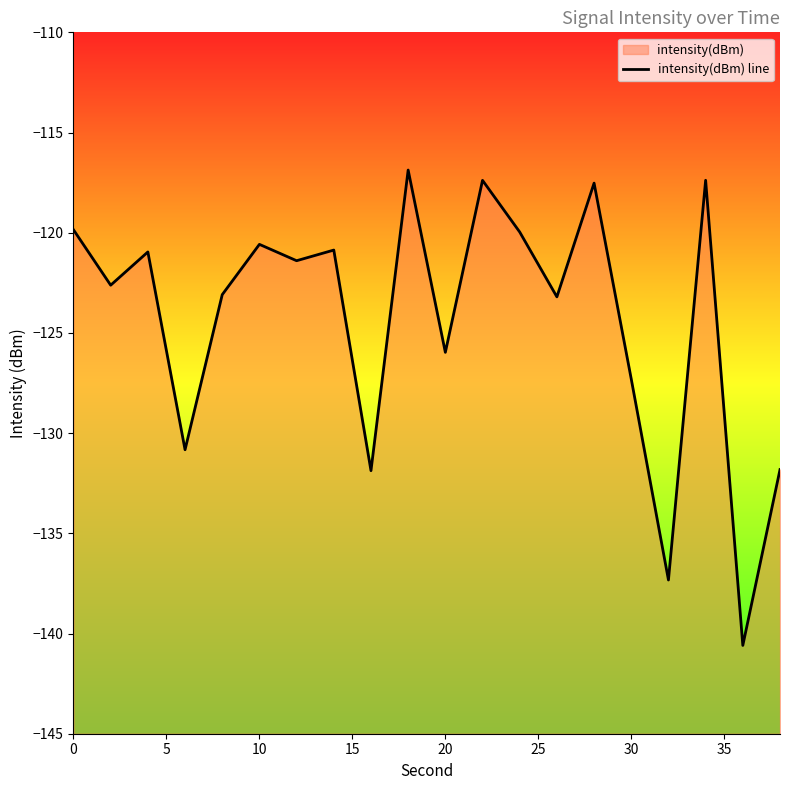

How many lines are shown in the chart?

1